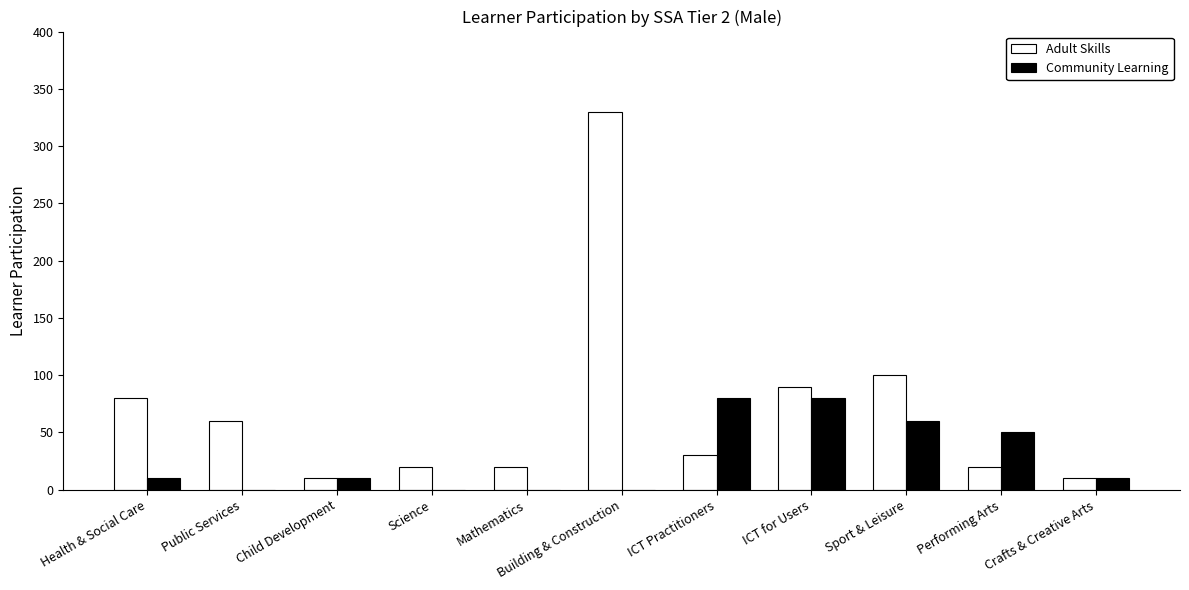

Is it true that Adult Skills equals 30 at ICT Practitioners?

True